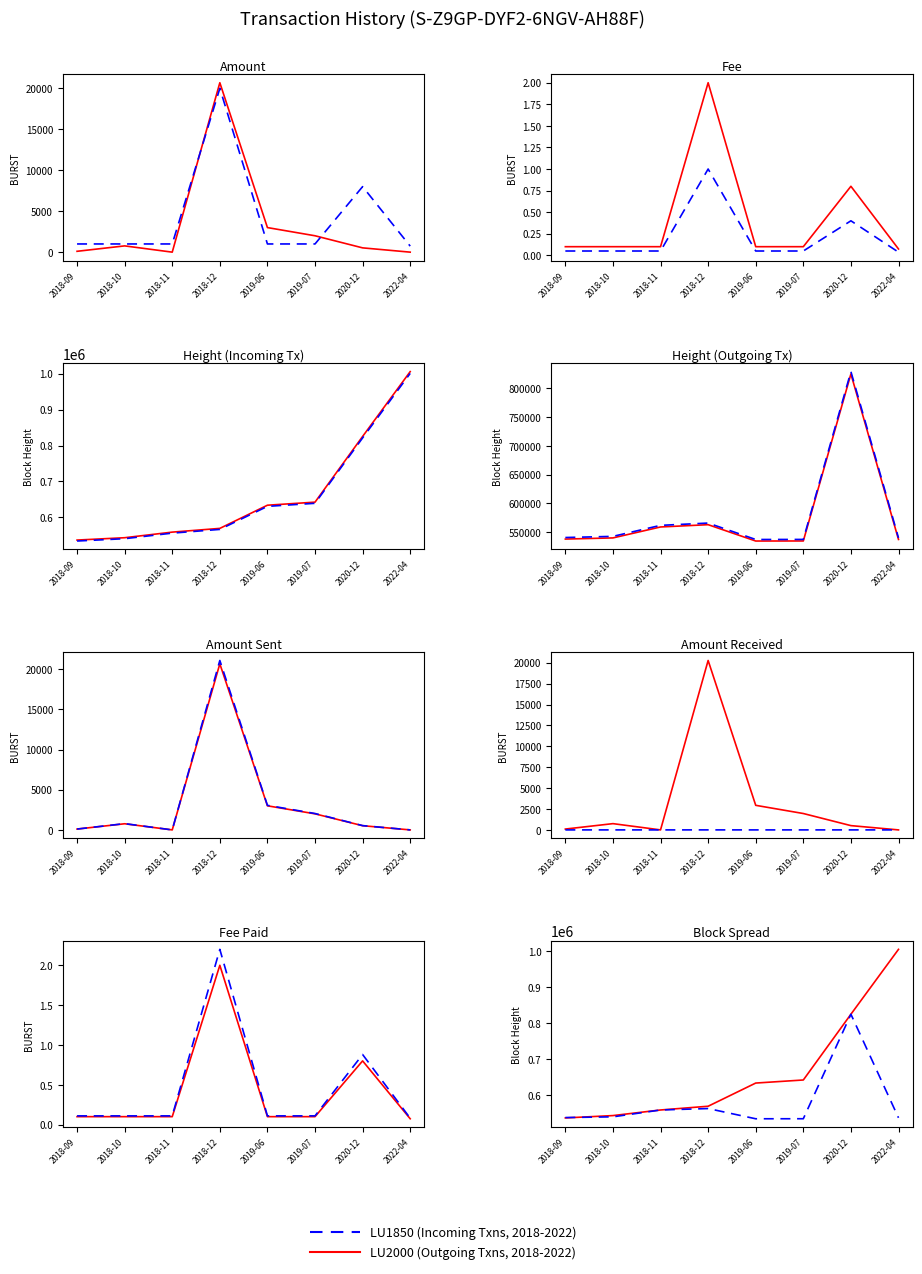

At how many categories does at least one series exceed 571855?

4